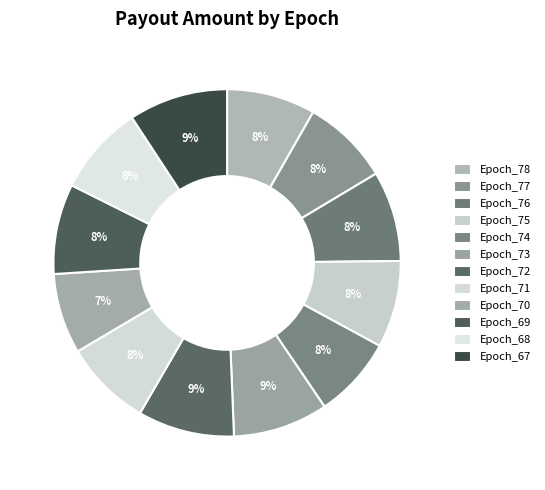

Combined, what portion of the pie is Epoch_70 and Epoch_75?

15.6%